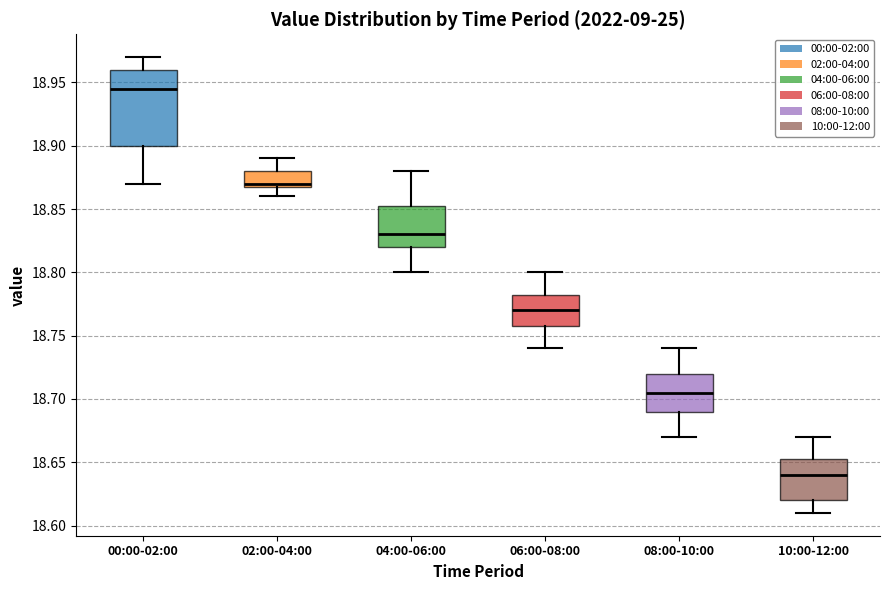

Where is the upper edge of the box for 06:00-08:00 on the y-axis? The values are not printed on the chart, so give them approximately, as read against the axis.

18.785